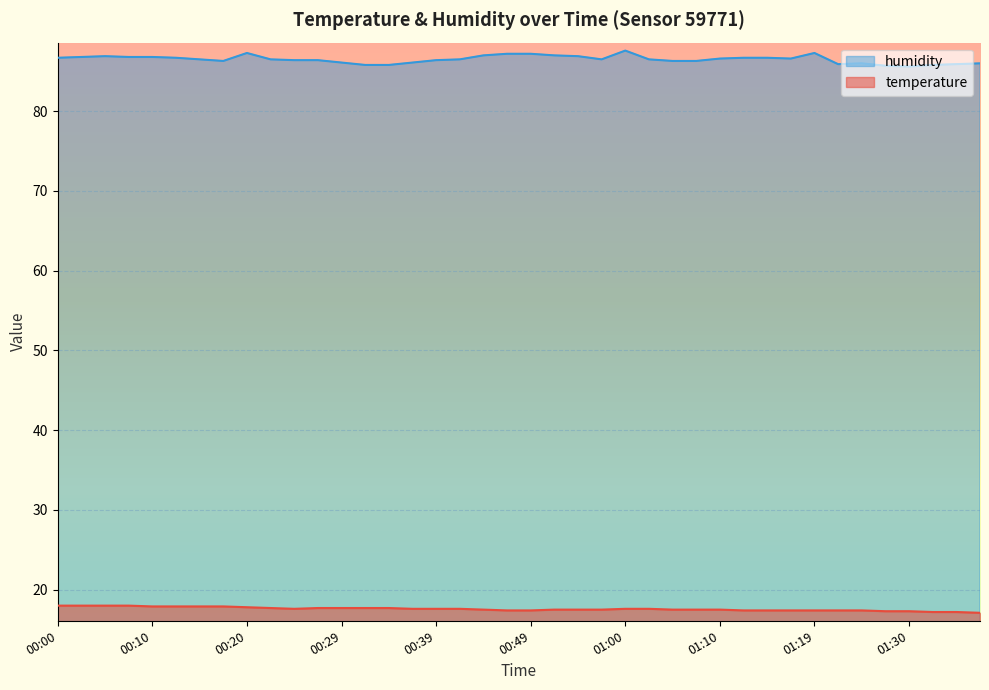

What is the label of the 21st point from the right?

00:47